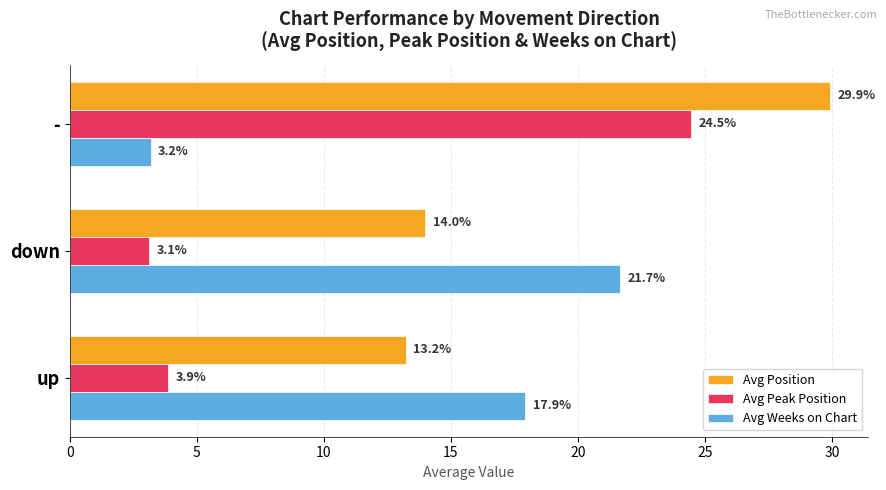

Is the value of Avg Peak Position at down greater than the value of Avg Position at -?

No